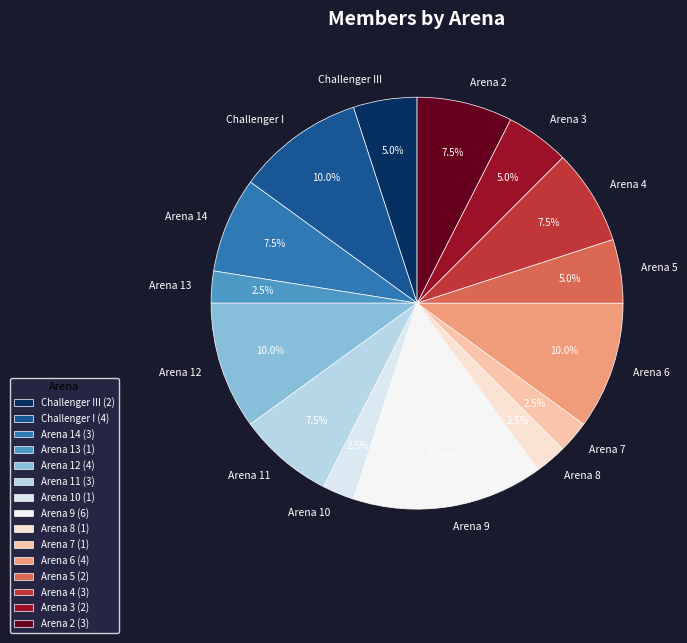

What percentage is NOT represented by Arena 5?

95.0%